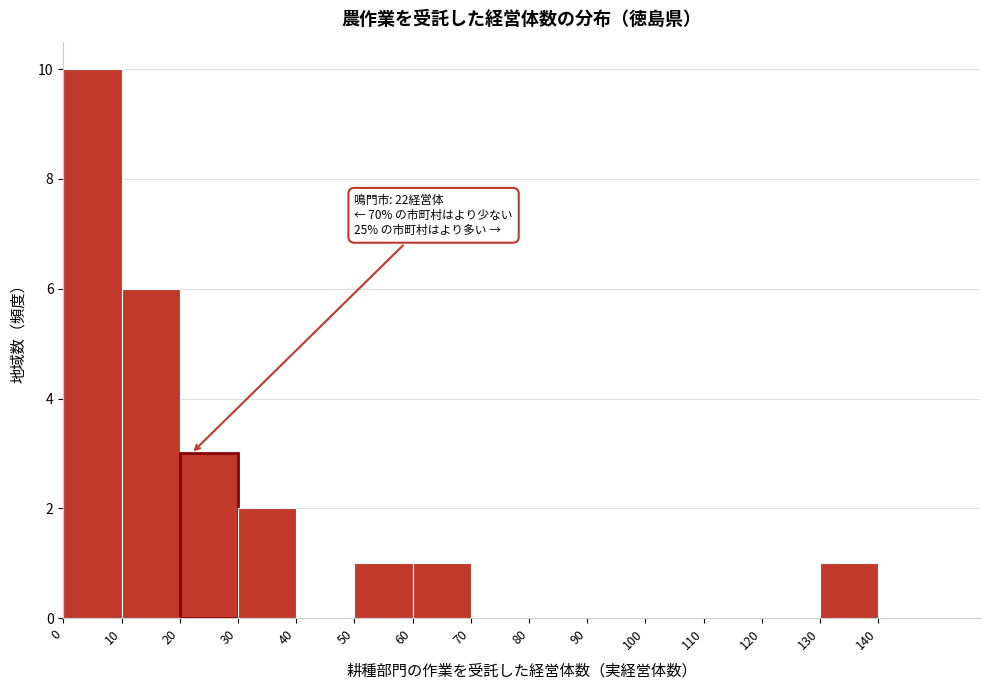

Over which range of the x-axis is the bar tallest?

0 to 10